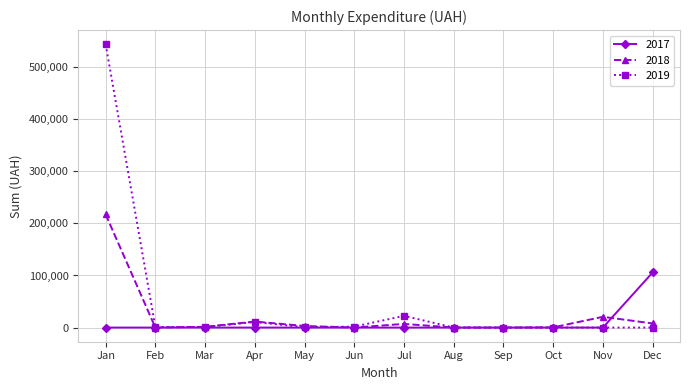

List the series in order of their peak value, lowest first.

2017, 2018, 2019